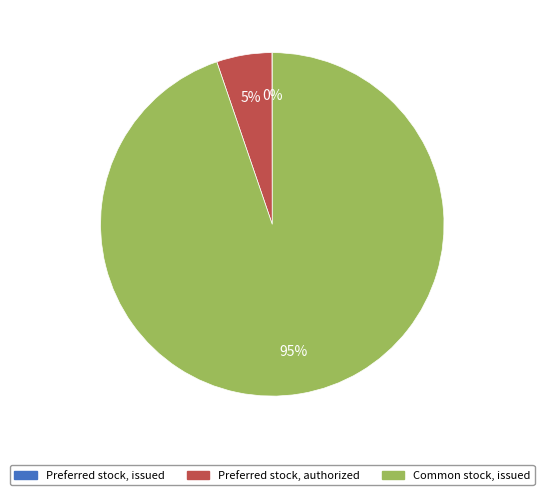

Which slice is the largest?

Common stock, issued